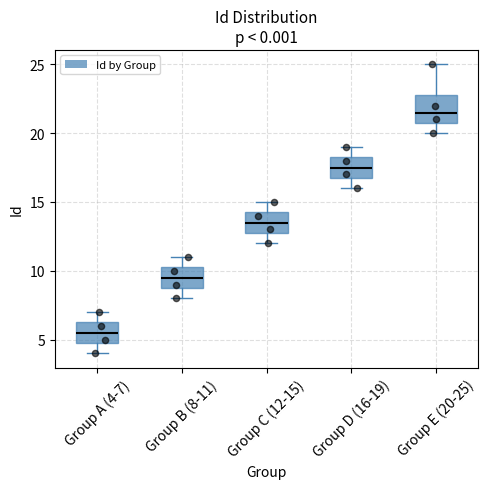

Comparing the boxes themselves (not the whiskers), which one is the tallest?

Group E (20-25)